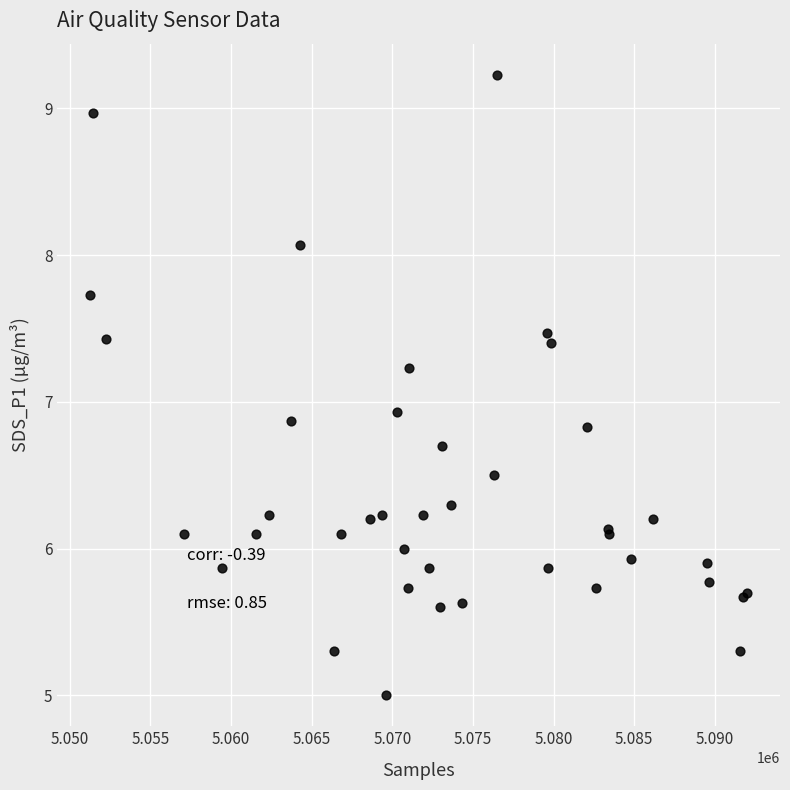

What Y value in the scatter plot is closest to 7?

6.9